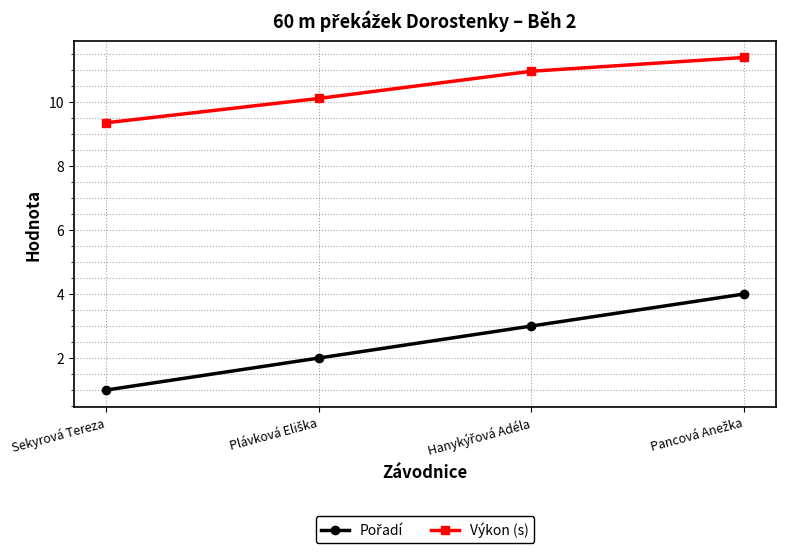

What is the minimum value shown in the chart?

1.0